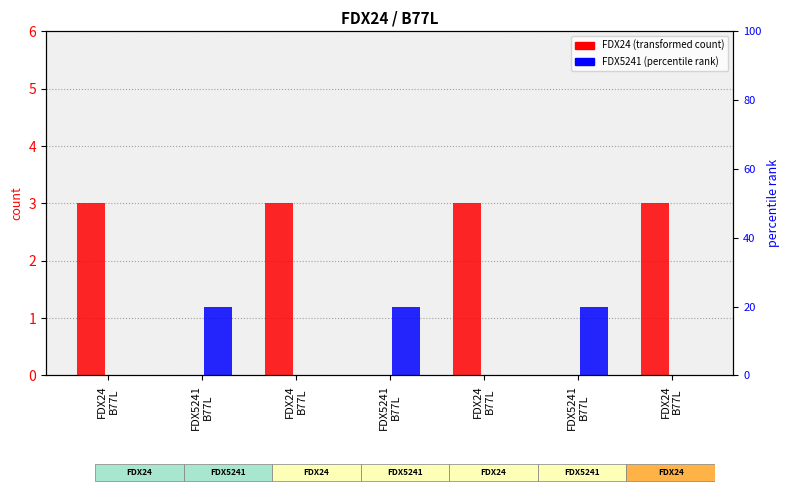

True or false: FDX5241 has a value of -0.8 at FDX24
B77L.

False